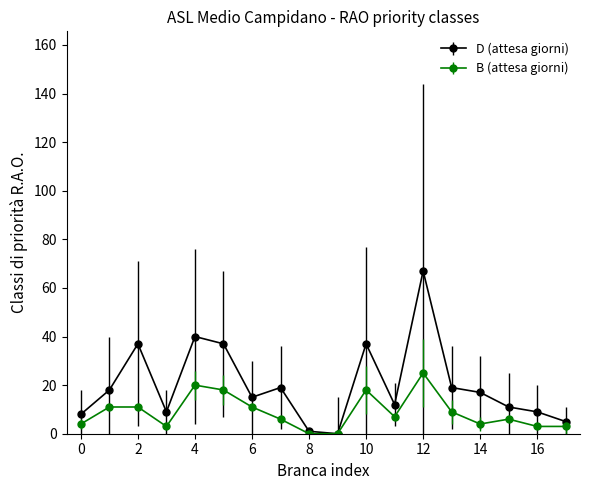

List the series in order of their peak value, lowest first.

B (attesa giorni), D (attesa giorni)